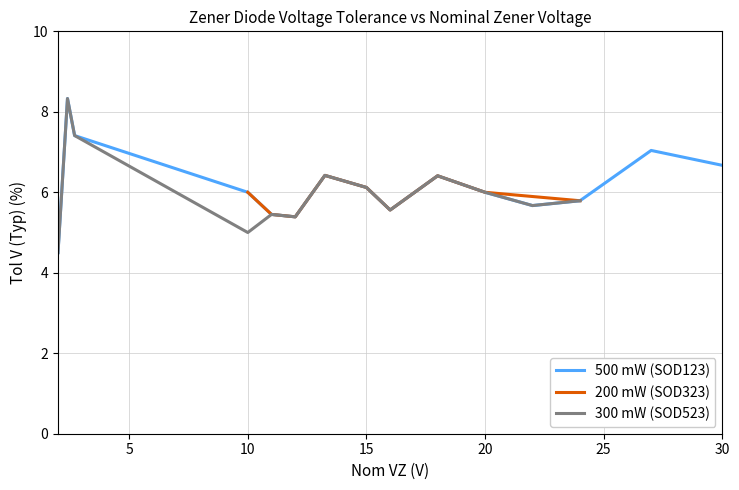

How many lines are shown in the chart?

3